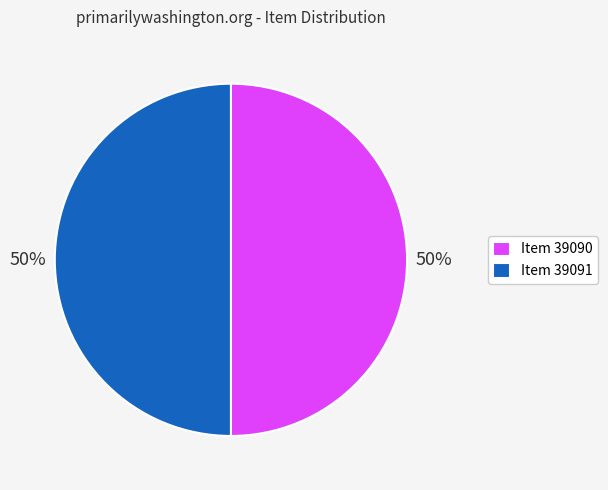

How many slices are in this pie chart?

2